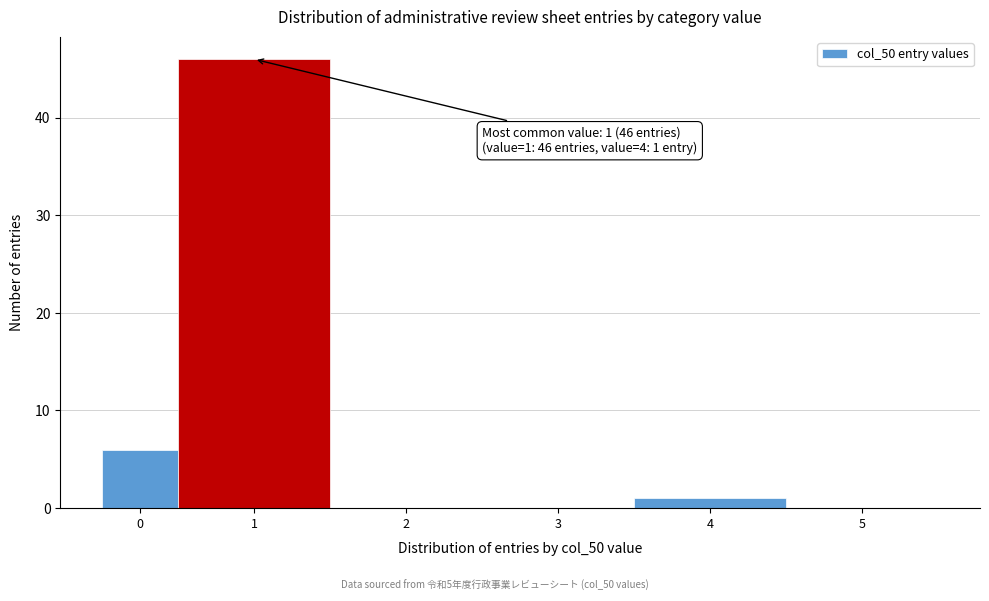

Reading left to right, extract all data points from this chart.

0=6	1=46	2=0	3=0	4=1	5=0